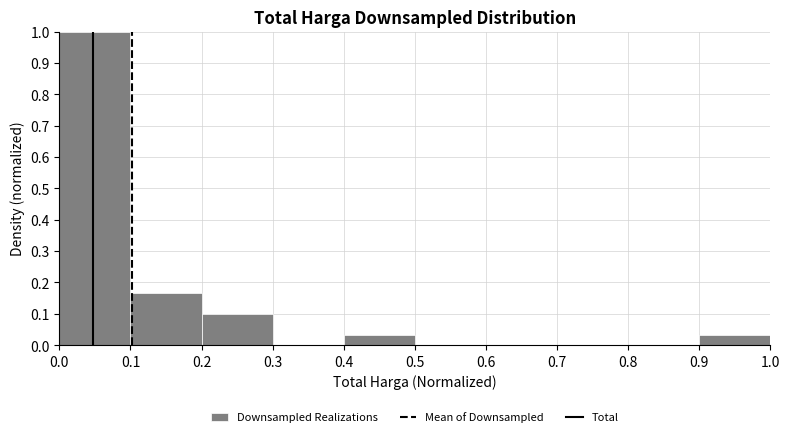

Reading left to right, transcribe this chart: for each bar, give the range it covers on the x-axis and its height. The values are not printed on the chart, so give them approximately, as read against the axis.

0.0 to 0.1: 1.00
0.1 to 0.2: 0.17
0.2 to 0.3: 0.10
0.3 to 0.4: 0
0.4 to 0.5: 0.03
0.5 to 0.6: 0
0.6 to 0.7: 0
0.7 to 0.8: 0
0.8 to 0.9: 0
0.9 to 1.0: 0.03